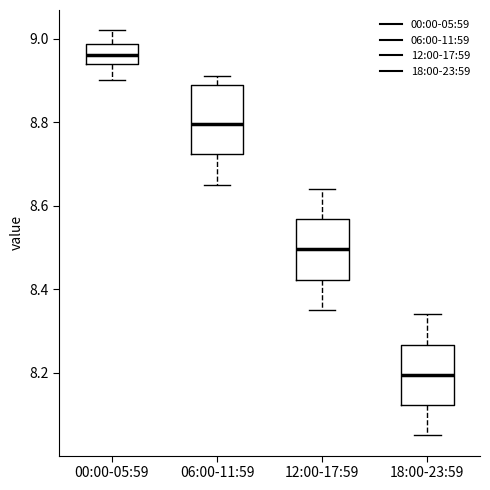

Which box's median line is the lowest?

18:00-23:59